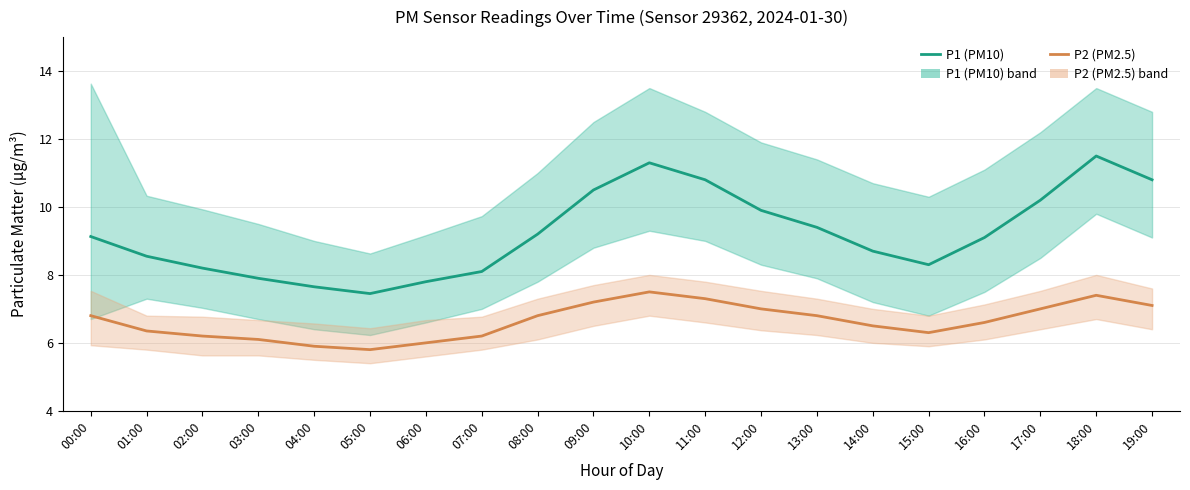

At which label is P1 (PM10) closest to 9?

16:00